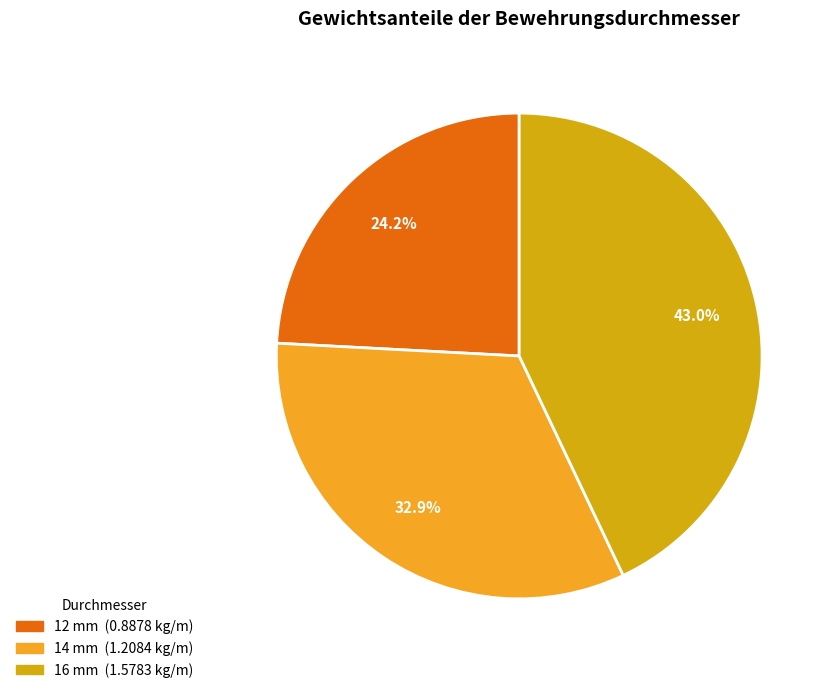

To the nearest percent, what portion does 14 mm represent?

33%